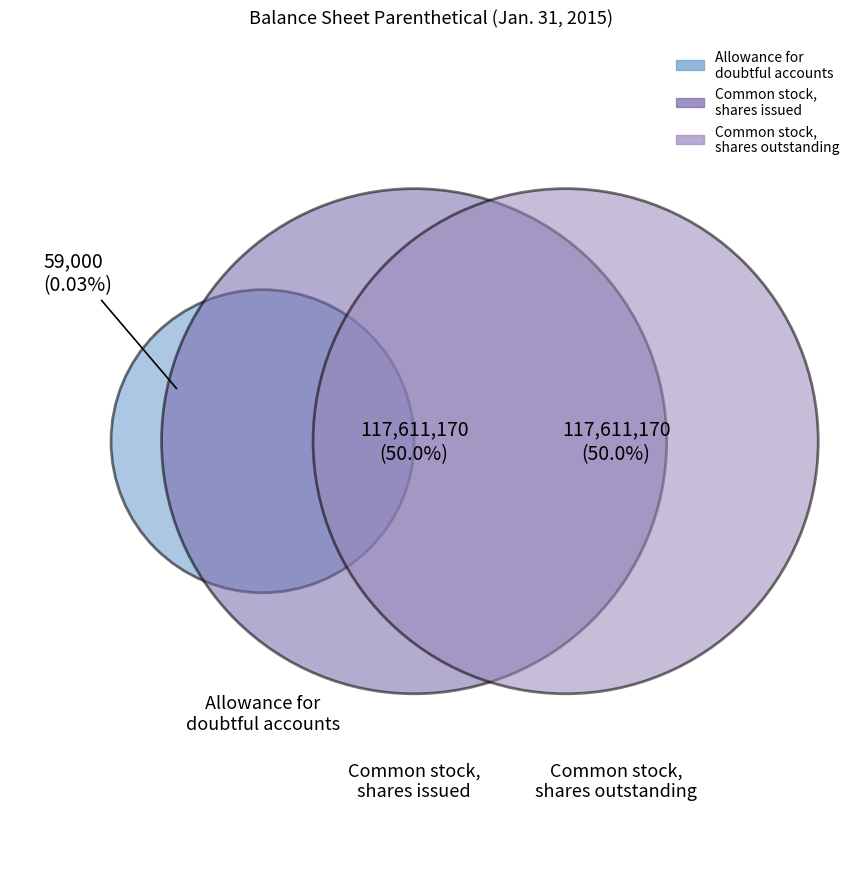

True or false: Allowance for doubtful accounts accounts for 1% of the total.

False